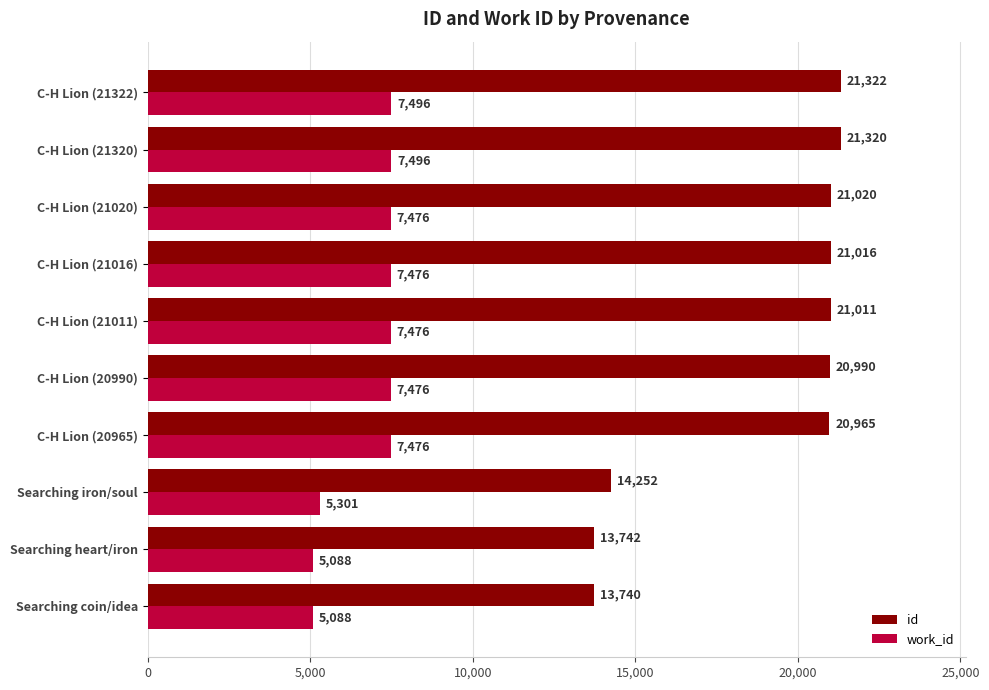

Is the value of work_id at C-H Lion (21320) greater than the value of id at C-H Lion (21011)?

No